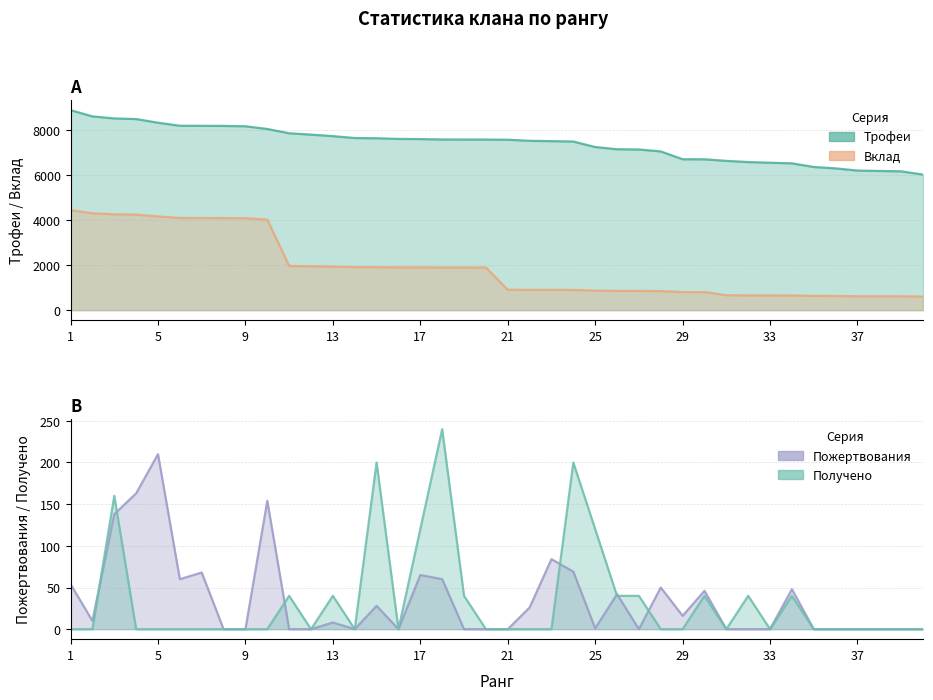

True or false: Вклад and Получено intersect in this chart.

False